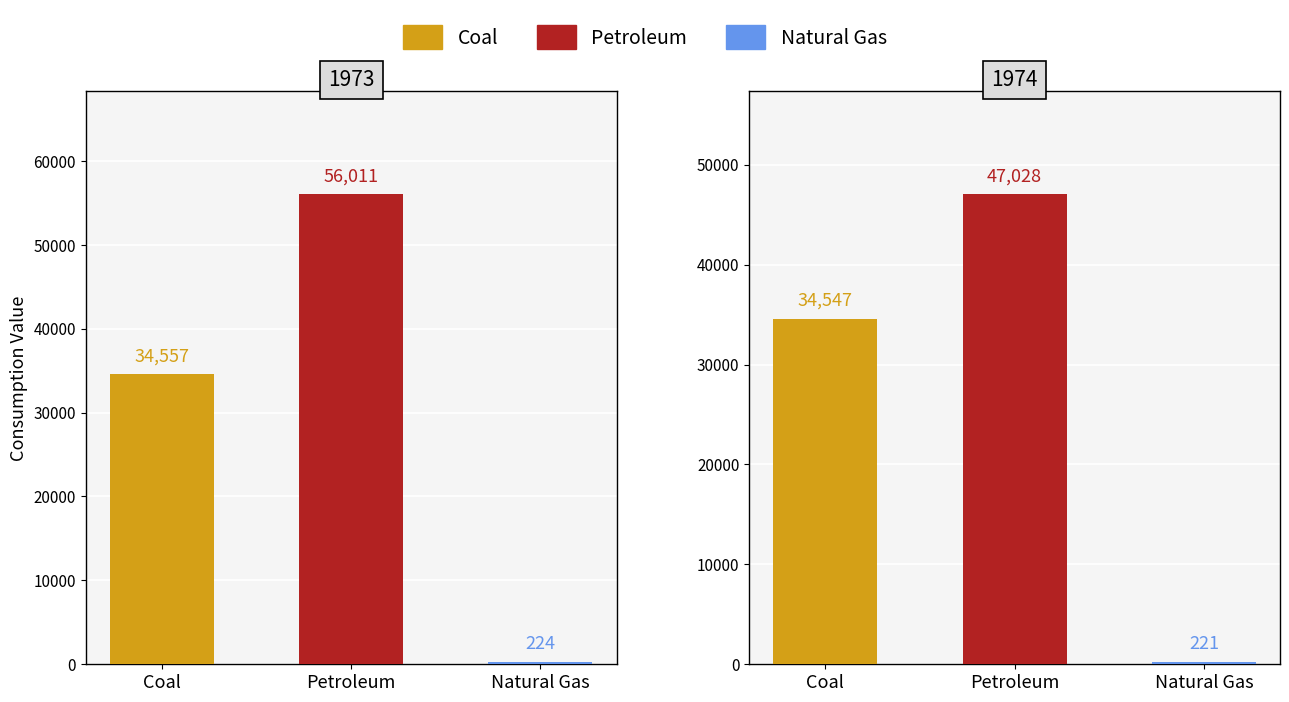

Which series has the widest spread of values?

Petroleum